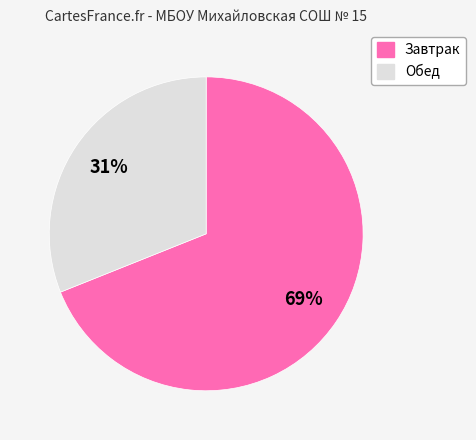

Count the number of slices in the pie.

2